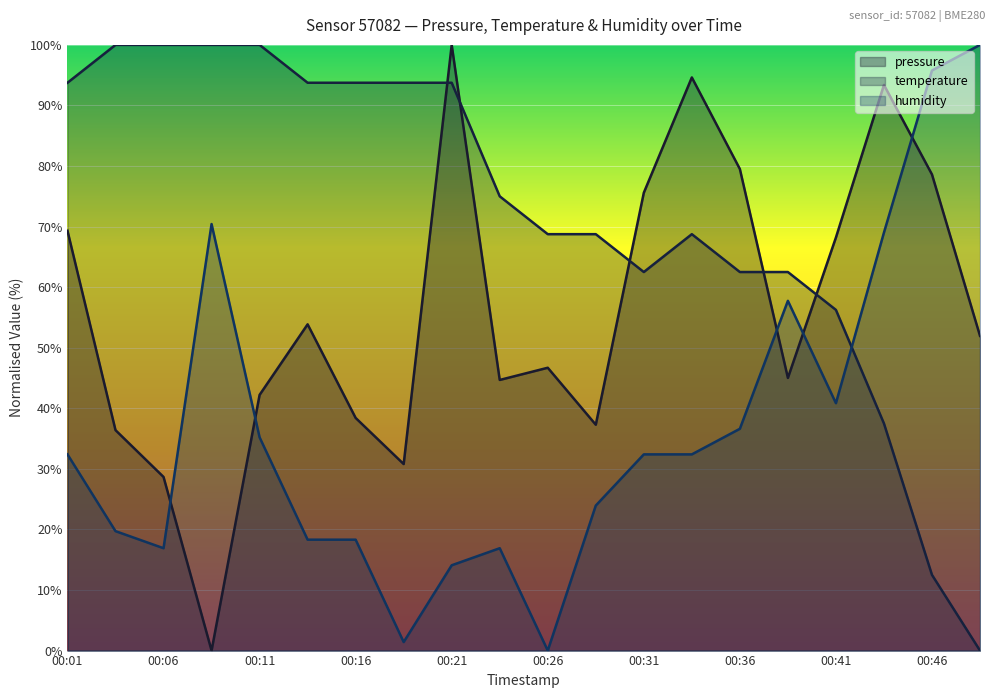

Rank the series at 00:44 from lowest to highest value.

temperature, humidity, pressure